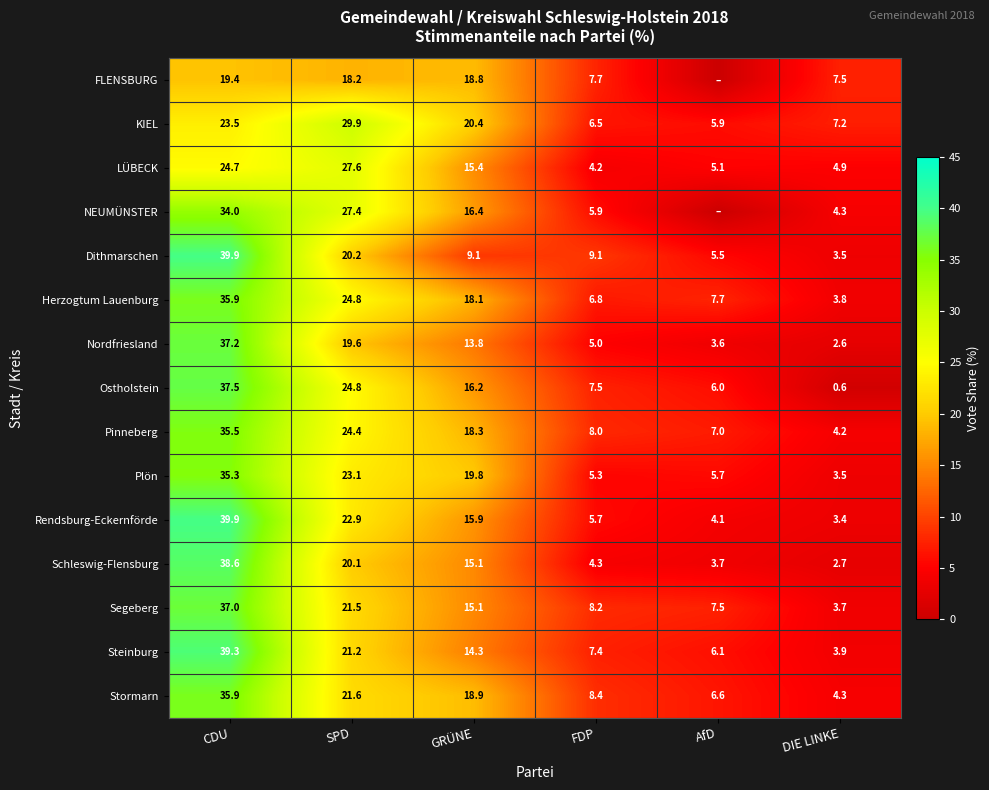

What is the sum of all Steinburg values?

92.2